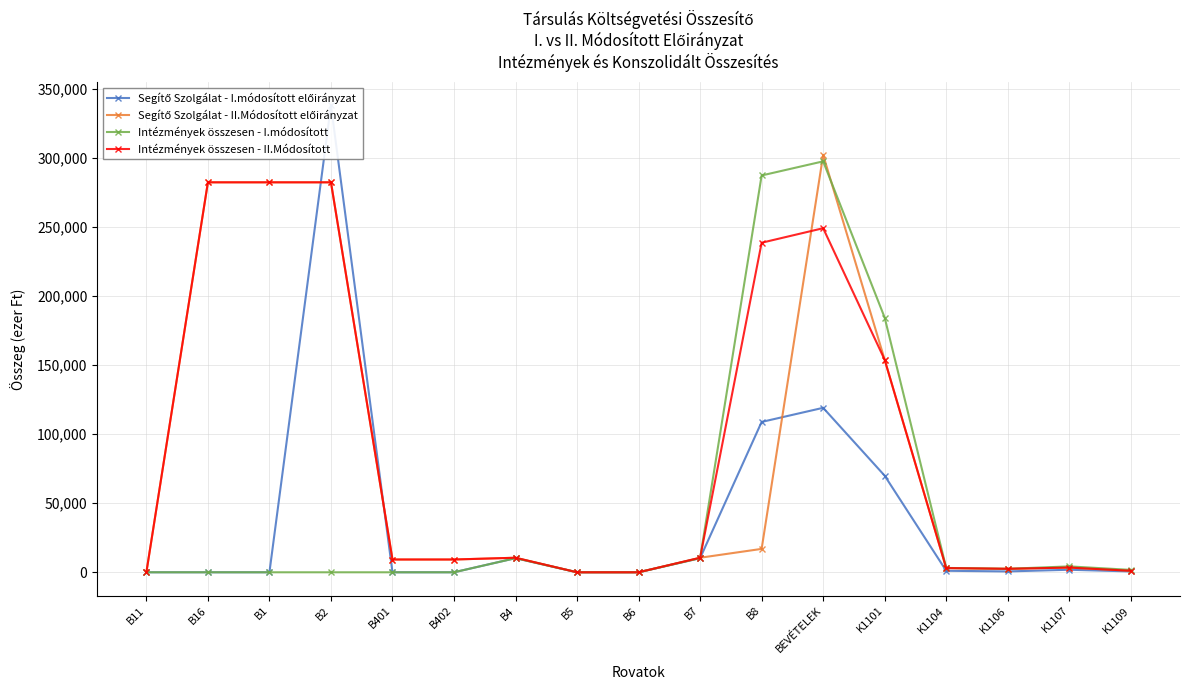

Reading left to right, list all the values displayed in this chart.

Segítő Szolgálat - I.módosított előirányzat: B11=0	B16=0	B1=0	B2=338297	B401=0	B402=0	B4=10235	B5=0	B6=0	B7=10235	B8=108948	BEVÉTELEK=119183	K1101=69991	K1104=1085	K1106=626	K1107=1835	K1109=611
Segítő Szolgálat - II.Módosított előirányzat: B11=0	B16=282588	B1=282588	B2=282588	B401=9261	B402=9261	B4=10536	B5=0	B6=0	B7=10536	B8=16952	BEVÉTELEK=302385	K1101=153991	K1104=3048	K1106=2514	K1107=3405	K1109=1096
Intézmények összesen - I.módosított: B11=0	B16=0	B1=0	B2=0	B401=0	B402=0	B4=10235	B5=0	B6=0	B7=10235	B8=287549	BEVÉTELEK=297784	K1101=184542	K1104=3163	K1106=2512	K1107=4270	K1109=1737
Intézmények összesen - II.Módosított: B11=0	B16=282588	B1=282588	B2=282588	B401=9261	B402=9261	B4=10536	B5=0	B6=0	B7=10536	B8=238800	BEVÉTELEK=249336	K1101=153991	K1104=3048	K1106=2514	K1107=3405	K1109=1096